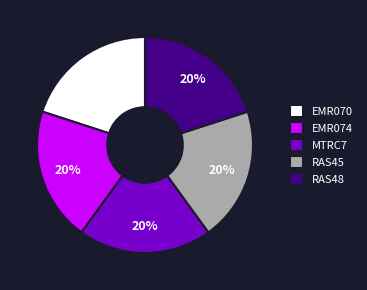

Is there a majority slice in this chart?

No